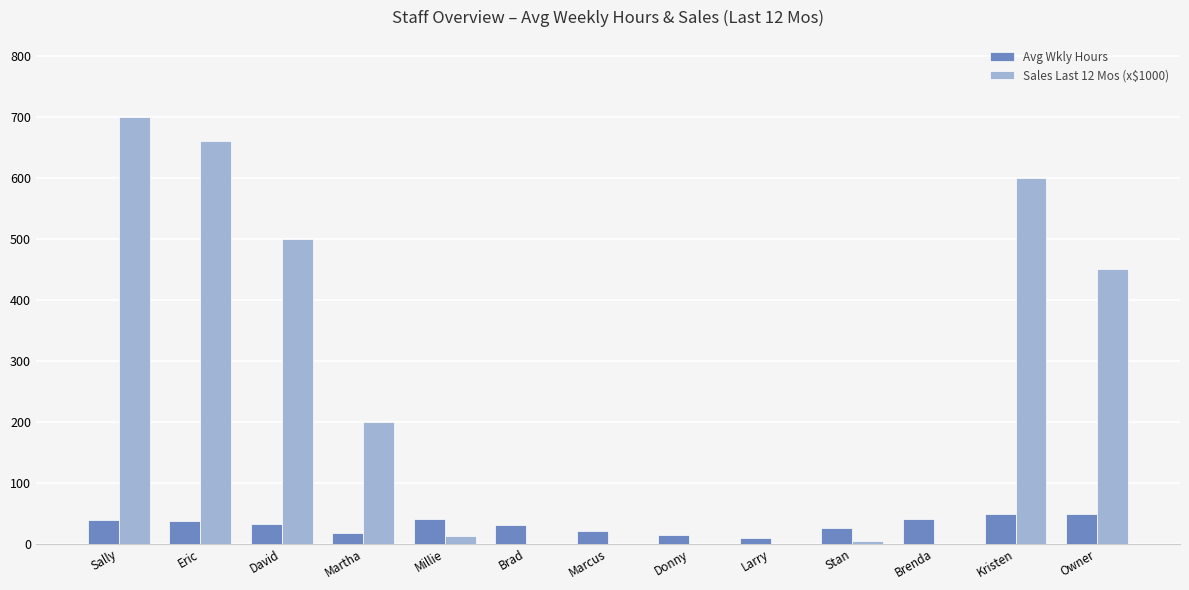

At which category is the sum across all series the highest?

Sally